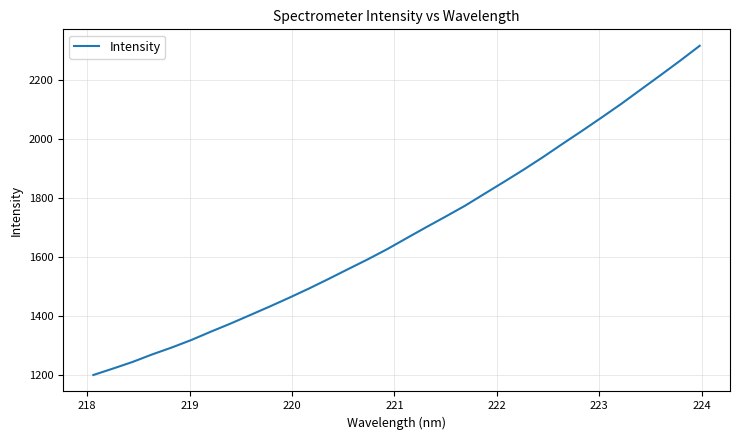

What is the difference between the second highest and second lowest values?

1042.1